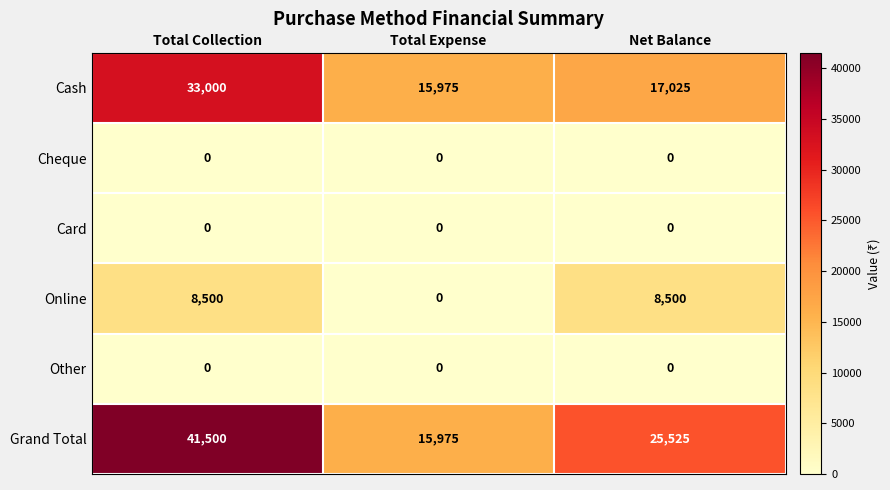

What is the spread (max minus min) of values at Total Collection?

41500